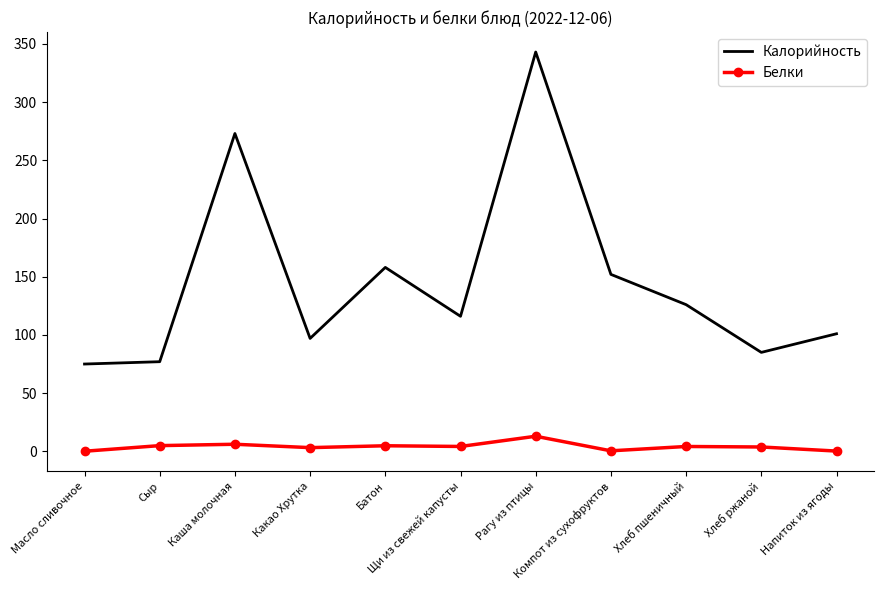

What position from the right is Напиток из ягоды?

1